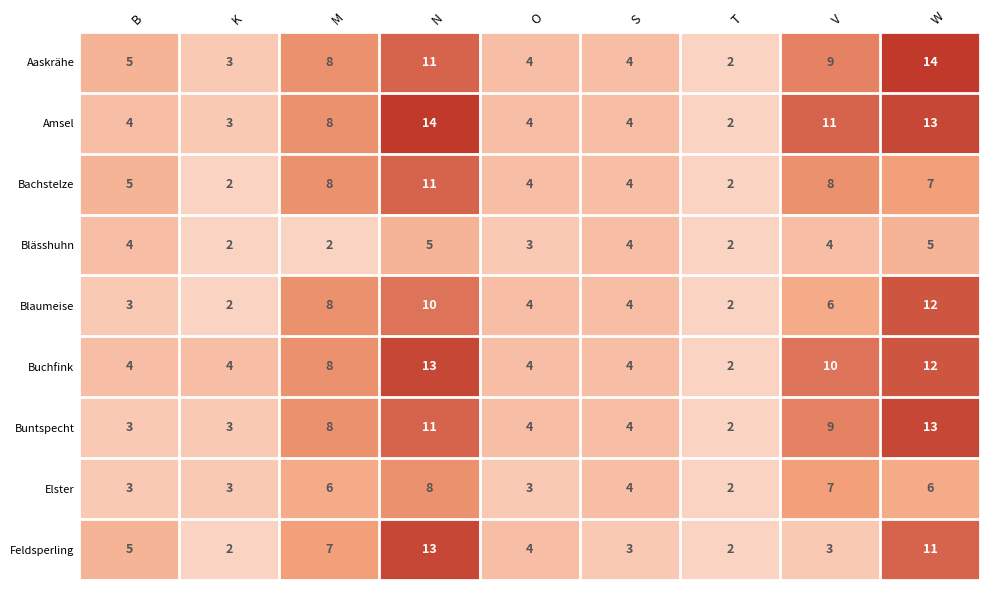

What is the minimum value shown in the chart?

2